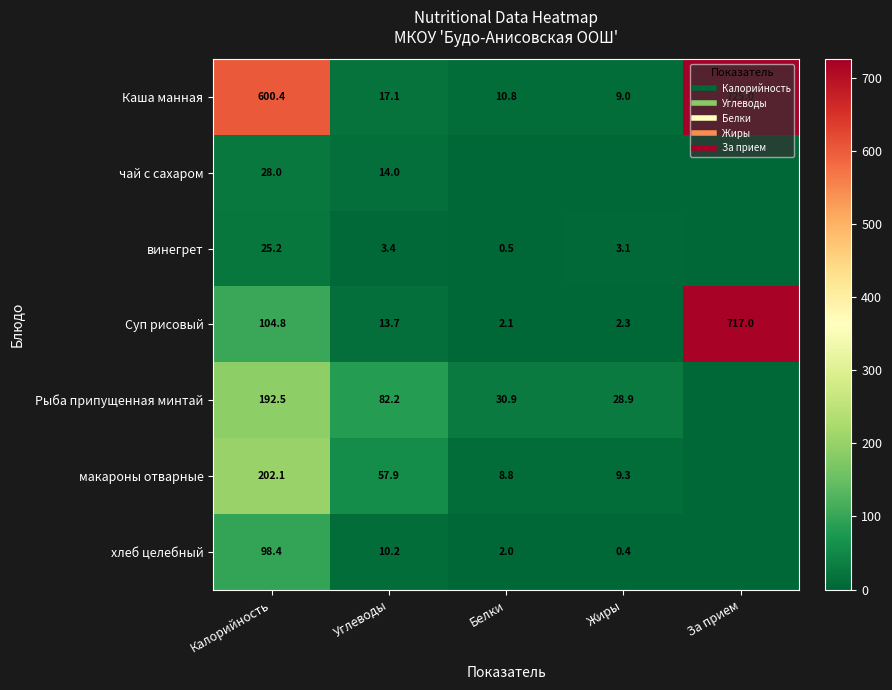

Is it true that Рыба припущенная минтай equals 6.7 at Жиры?

False